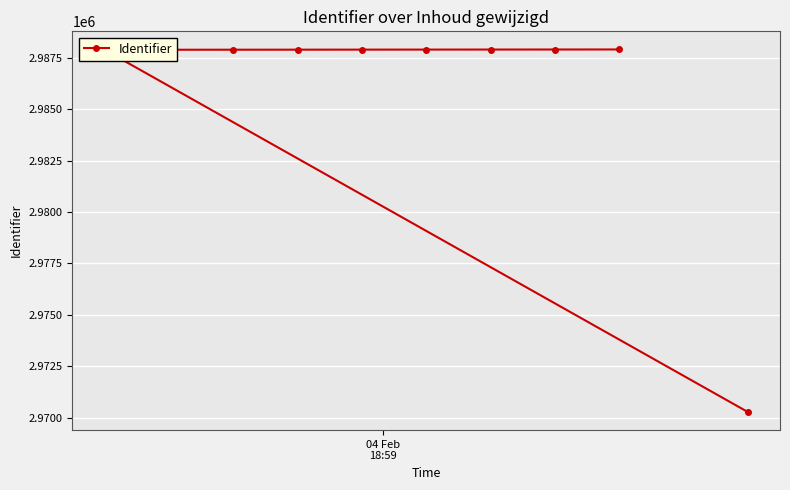

What is the value of the 2nd point from the left?

2987893